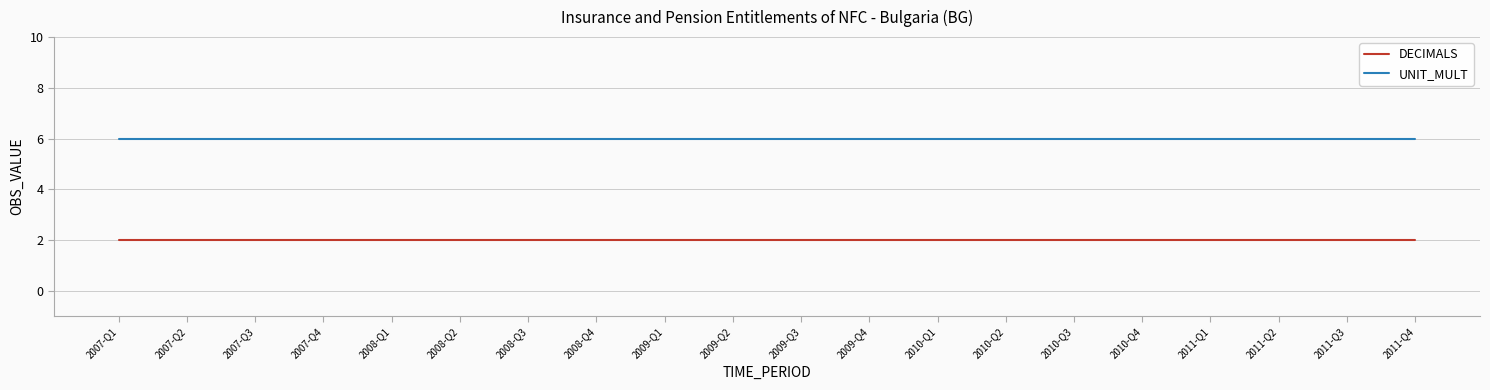

Rank the series at 2008-Q1 from lowest to highest value.

DECIMALS, UNIT_MULT